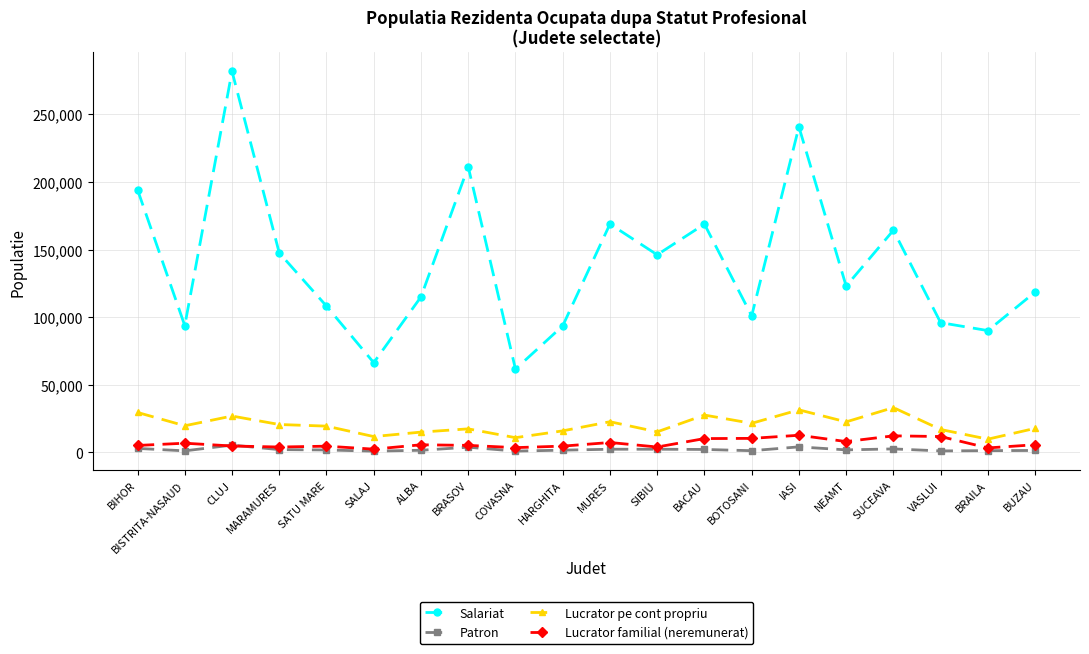

What is the label of the 5th point from the left?

SATU MARE